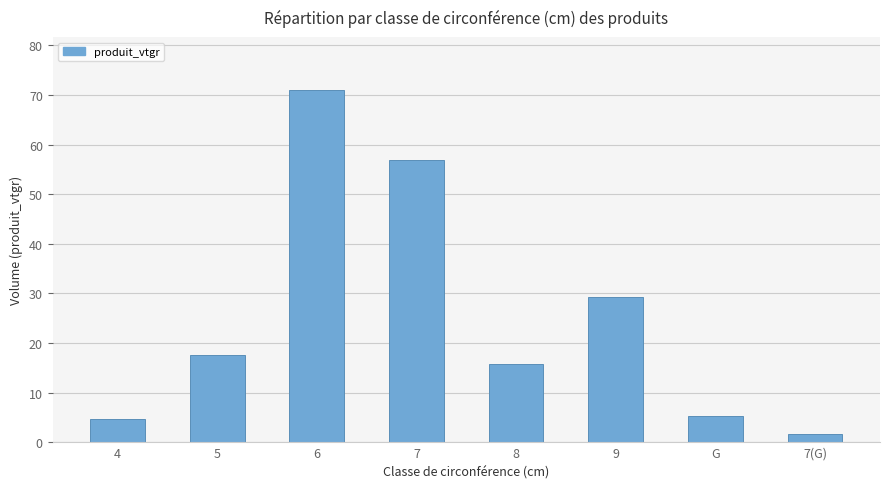

What is the greatest value displayed?

71.0